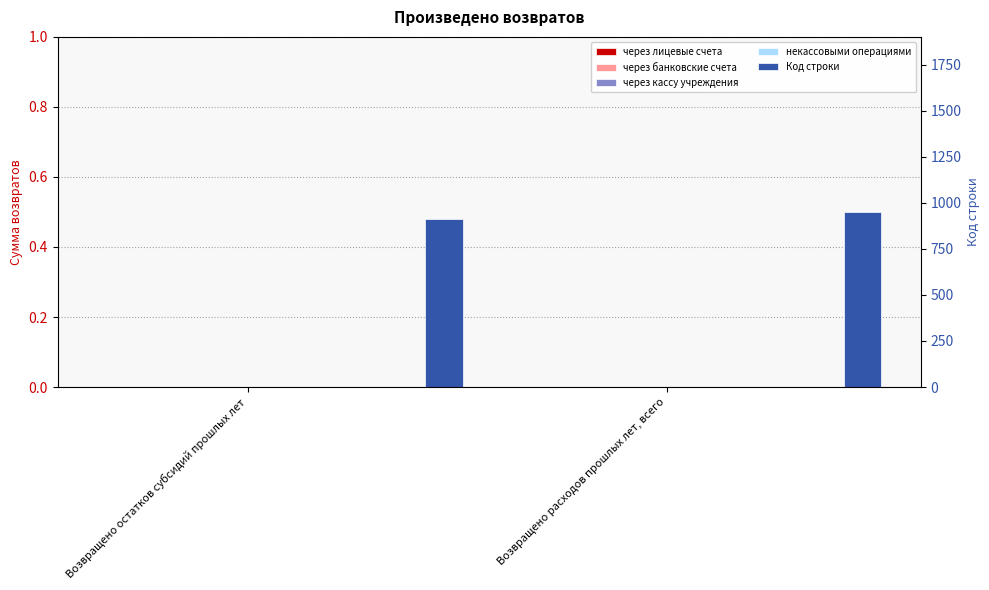

What is the average value of the Код строки series?

930